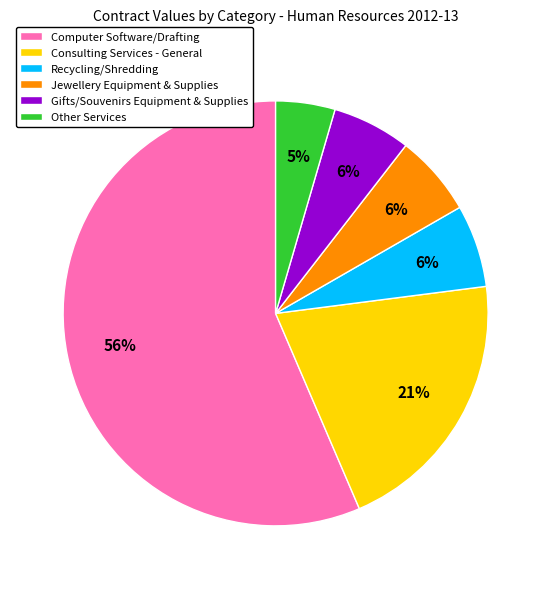

How many slices are in this pie chart?

6